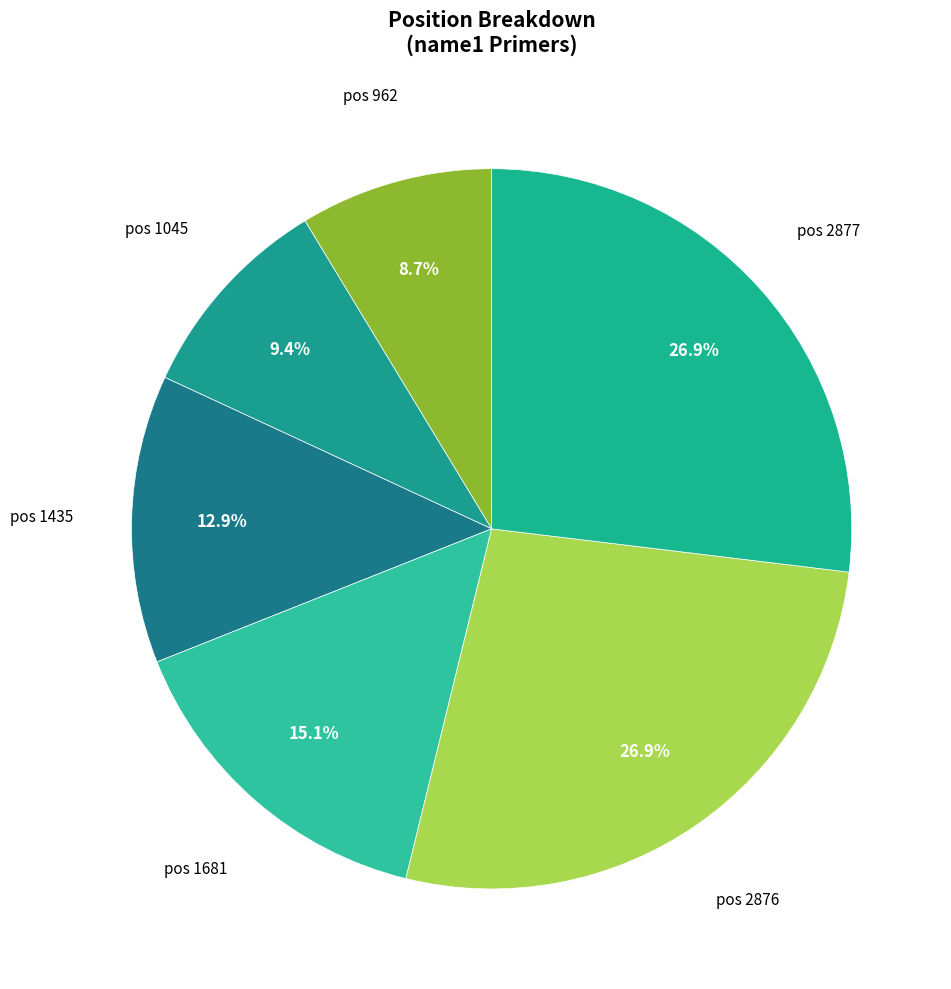

How many slices are in this pie chart?

6